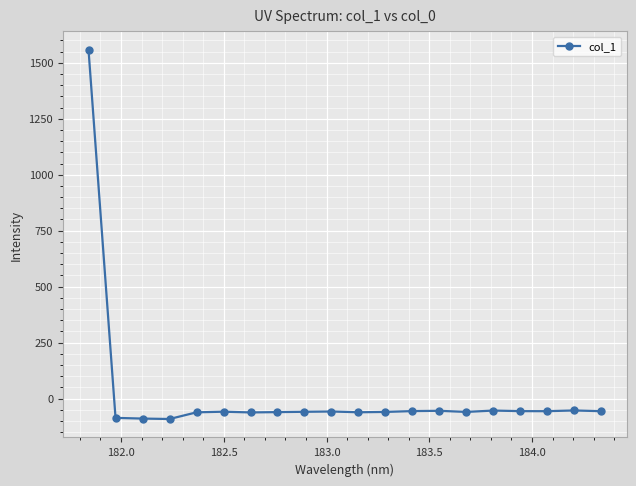

What is the value of the 9th point from the left?

-59.3